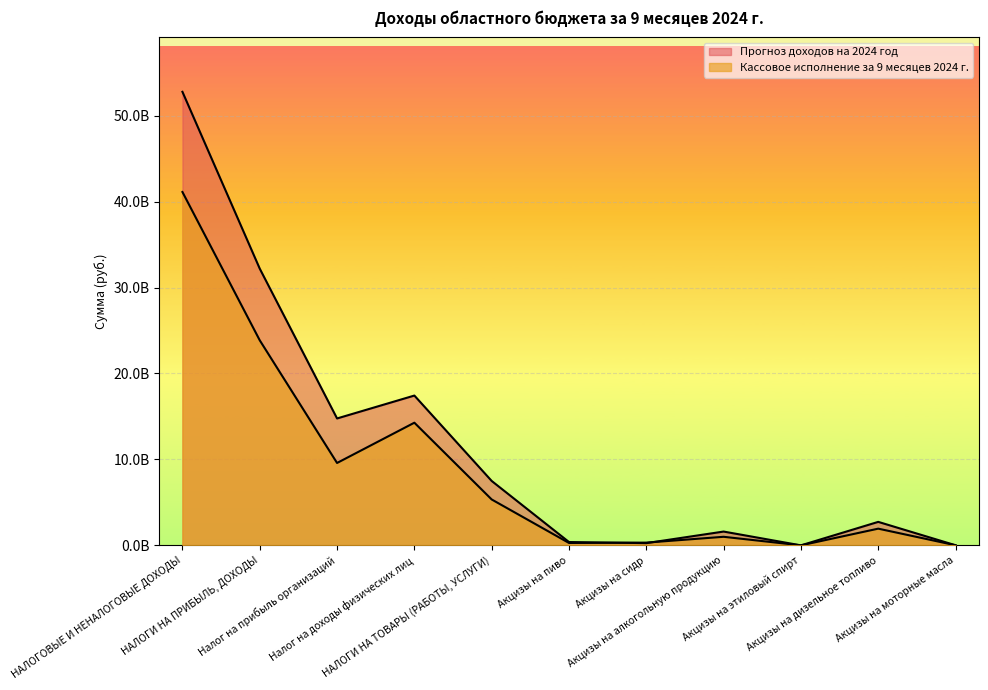

What is the average value of the Кассовое исполнение за 9 месяцев 2024 г. series?

8884926754.0